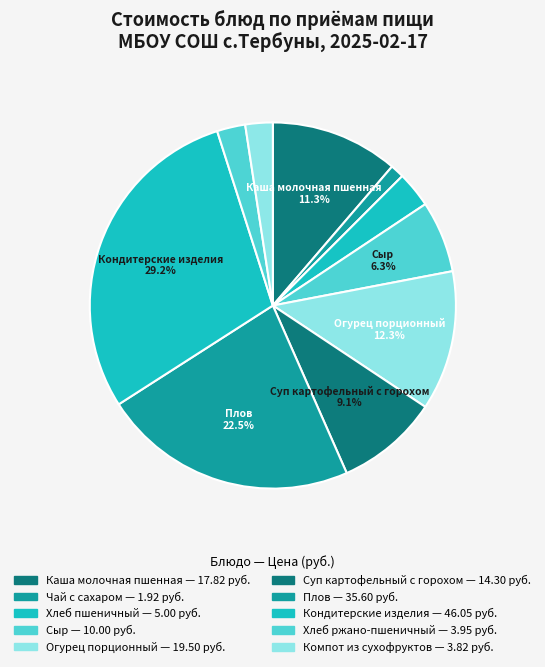

Count the number of slices in the pie.

10